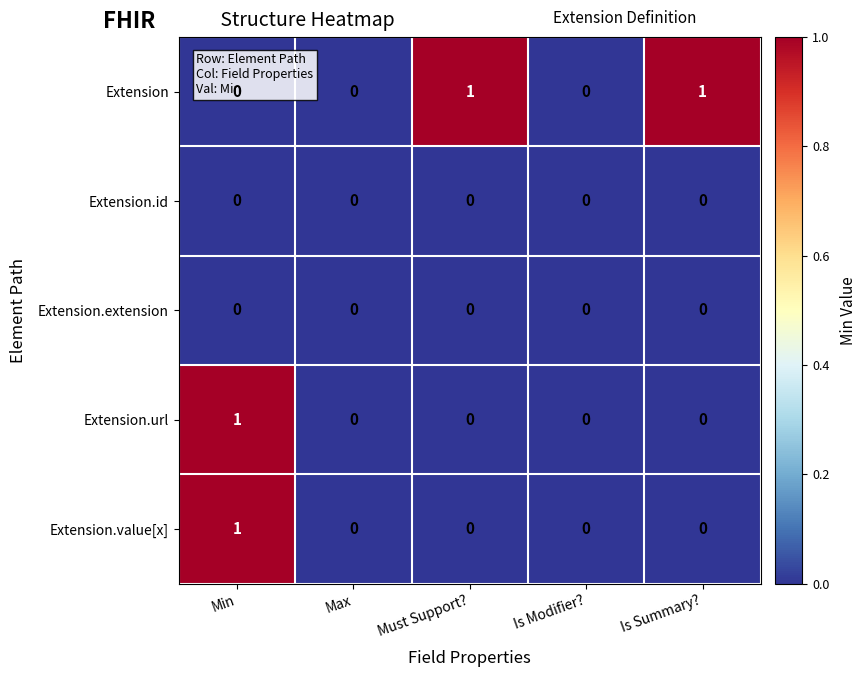

Which series has the largest total across all categories?

Extension